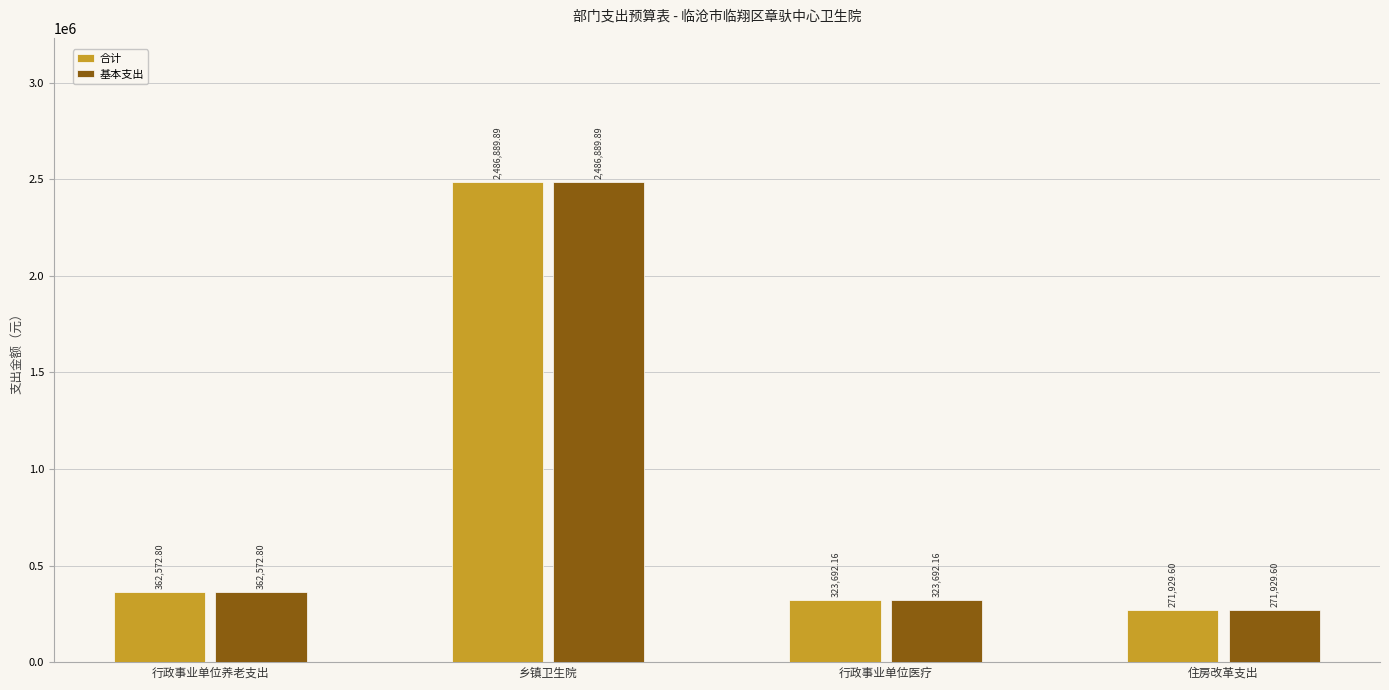

Reading right to left, transcribe all the data shown in this chart.

合计: 271929.6	323692.2	2486889.9	362572.8
基本支出: 271929.6	323692.2	2486889.9	362572.8